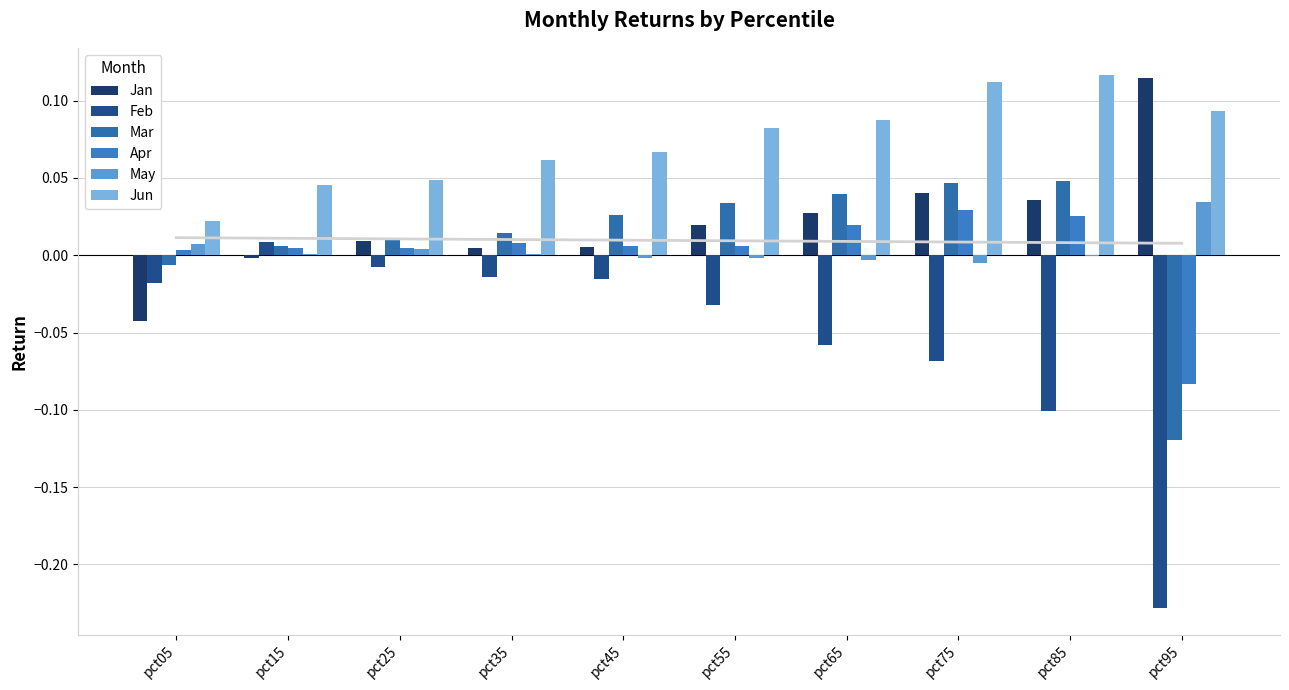

Does the chart contain any negative values?

Yes